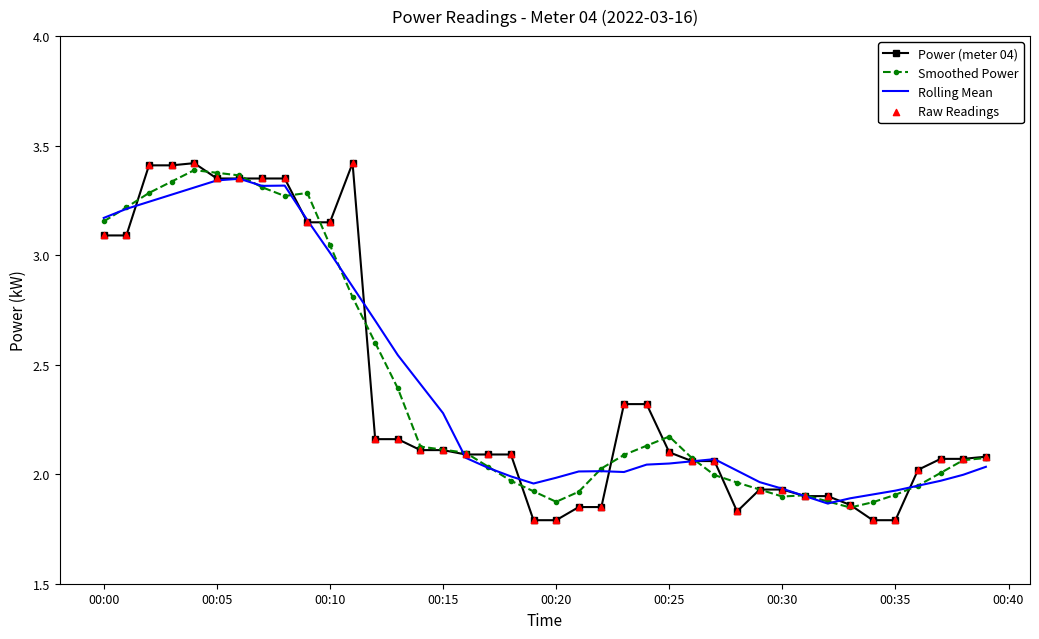

Which series has the largest range (max minus min)?

Power (meter 04)